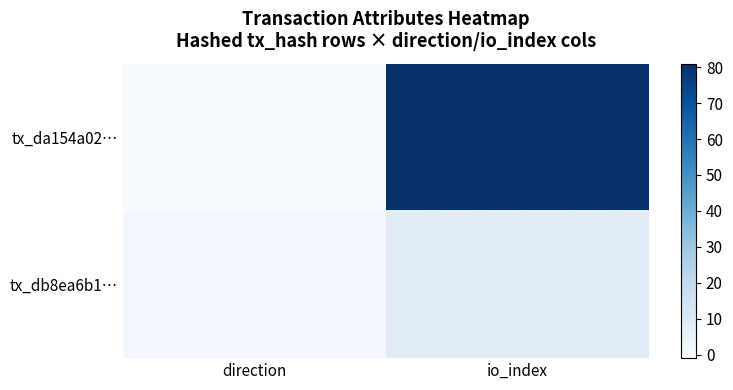

At which label does tx_da154a02… reach its minimum?

direction